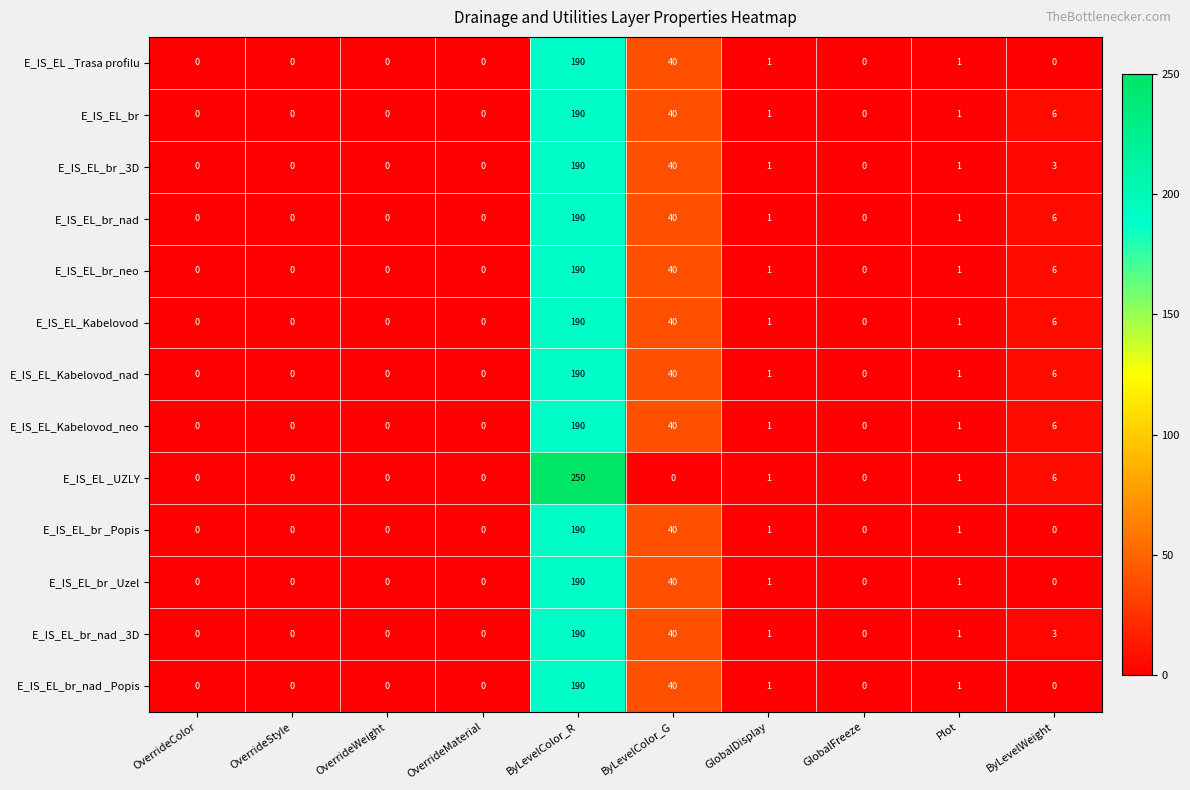

At how many categories does at least one series exceed 47?

1